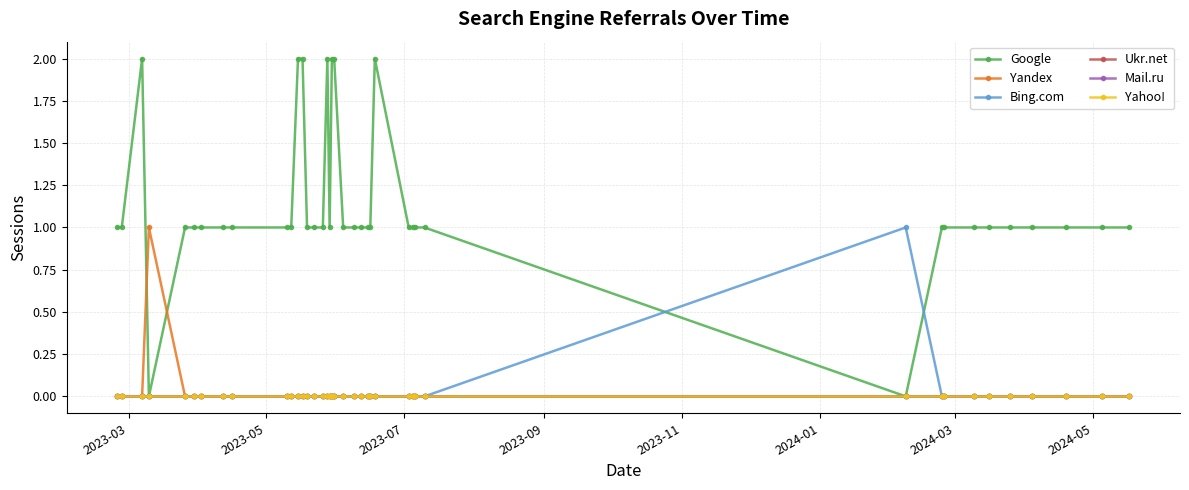

Reading left to right, what are all the values shown in this chart?

Google: 1	1	2	0	1	1	1	1	1	1	1	2	2	1	1	1	2	1	2	2	1	1	1	1	1	2	1	1	1	1	0	1	1	1	1	1	1	1	1	1
Yandex: 0	0	0	1	0	0	0	0	0	0	0	0	0	0	0	0	0	0	0	0	0	0	0	0	0	0	0	0	0	0	0	0	0	0	0	0	0	0	0	0
Bing.com: 0	0	0	0	0	0	0	0	0	0	0	0	0	0	0	0	0	0	0	0	0	0	0	0	0	0	0	0	0	0	1	0	0	0	0	0	0	0	0	0
Ukr.net: 0	0	0	0	0	0	0	0	0	0	0	0	0	0	0	0	0	0	0	0	0	0	0	0	0	0	0	0	0	0	0	0	0	0	0	0	0	0	0	0
Mail.ru: 0	0	0	0	0	0	0	0	0	0	0	0	0	0	0	0	0	0	0	0	0	0	0	0	0	0	0	0	0	0	0	0	0	0	0	0	0	0	0	0
Yahoo!: 0	0	0	0	0	0	0	0	0	0	0	0	0	0	0	0	0	0	0	0	0	0	0	0	0	0	0	0	0	0	0	0	0	0	0	0	0	0	0	0